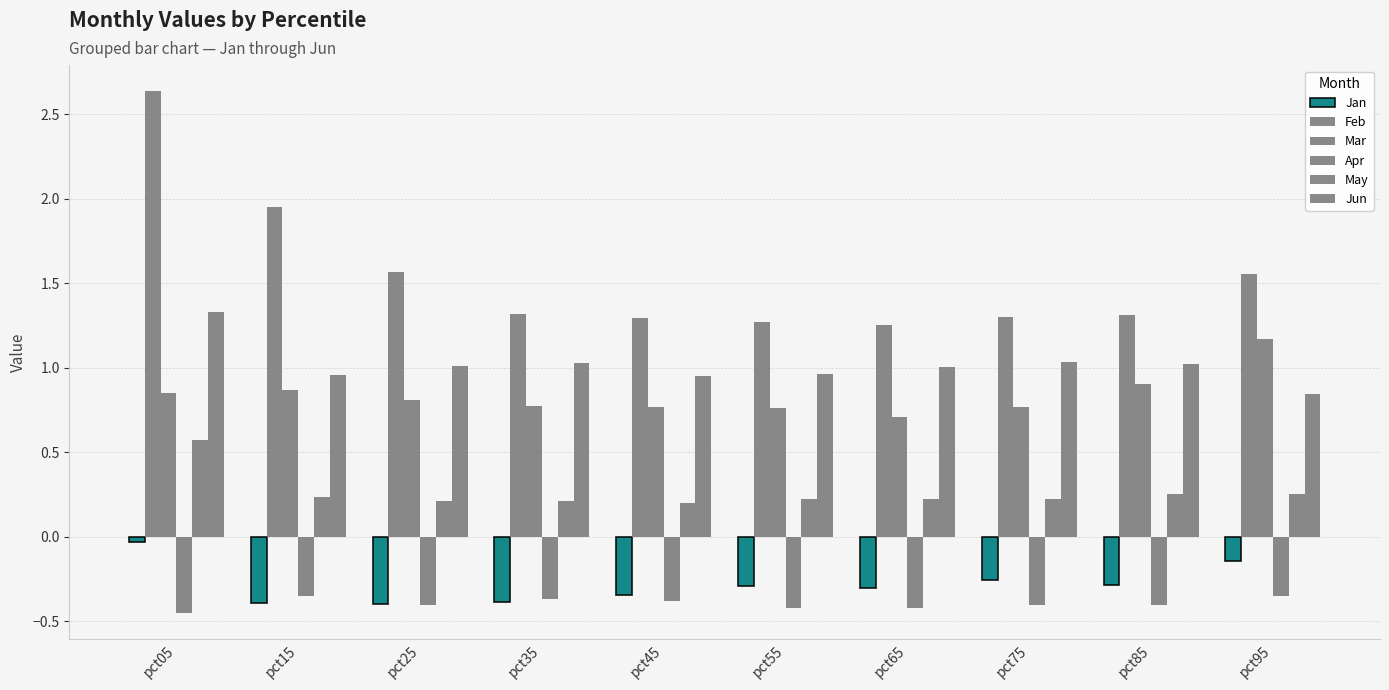

What is the maximum value for Feb?

2.6